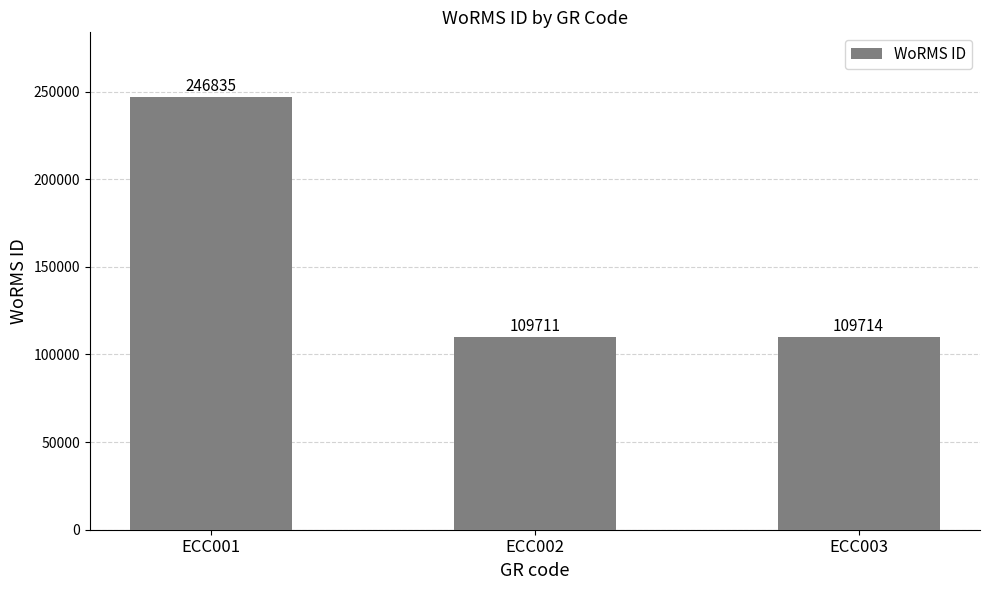

What is the approximate value at ECC003, to the nearest 10?

109710